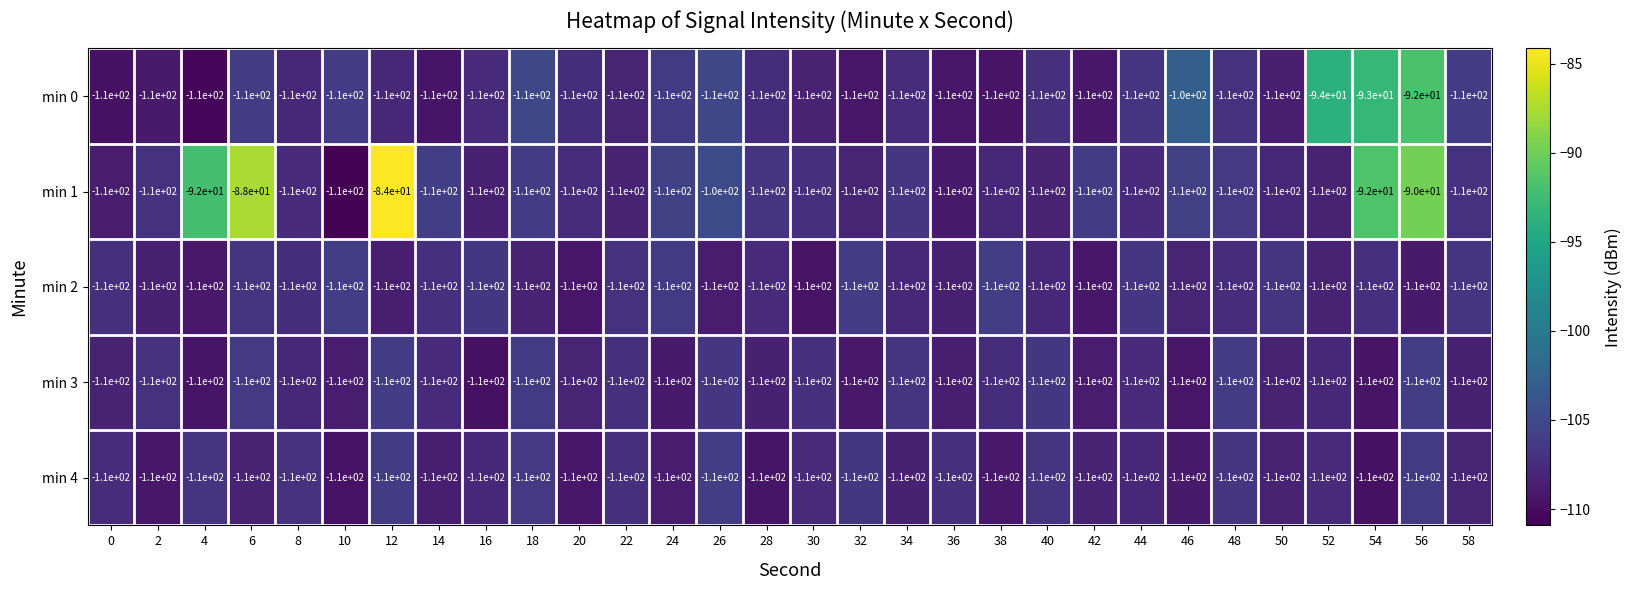

At which category is the sum across all series the highest?

56